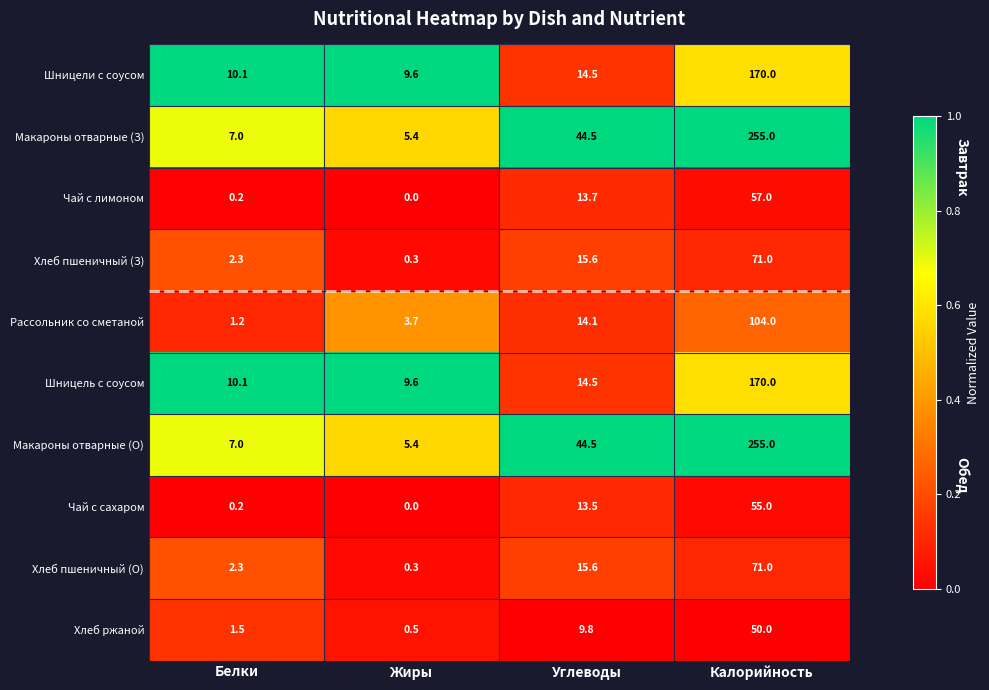

What is the difference between the Макароны отварные (О) values at Белки and Калорийность?

248.0